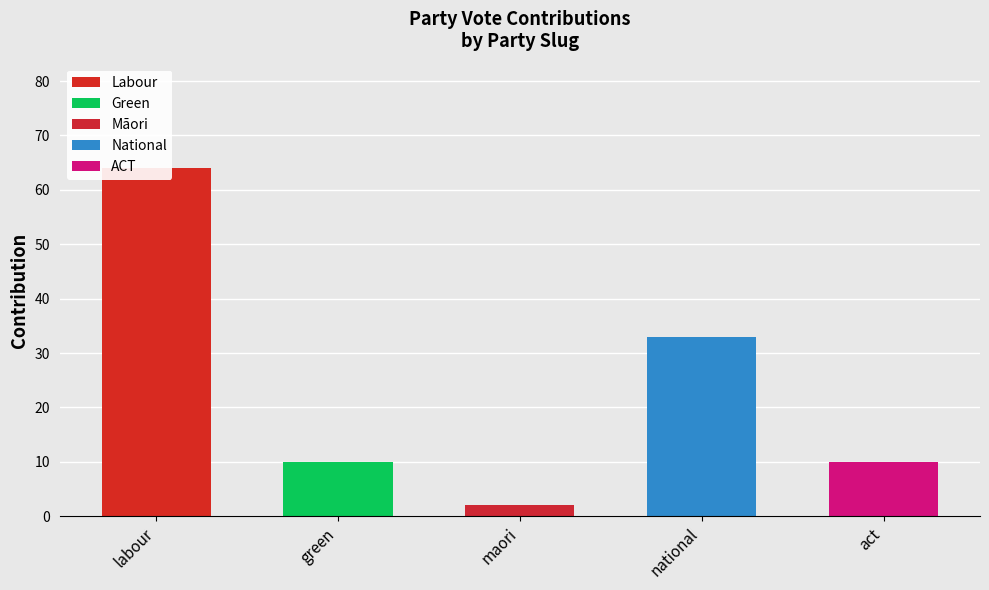

Are the bars grouped side by side (vs. stacked)?

Yes